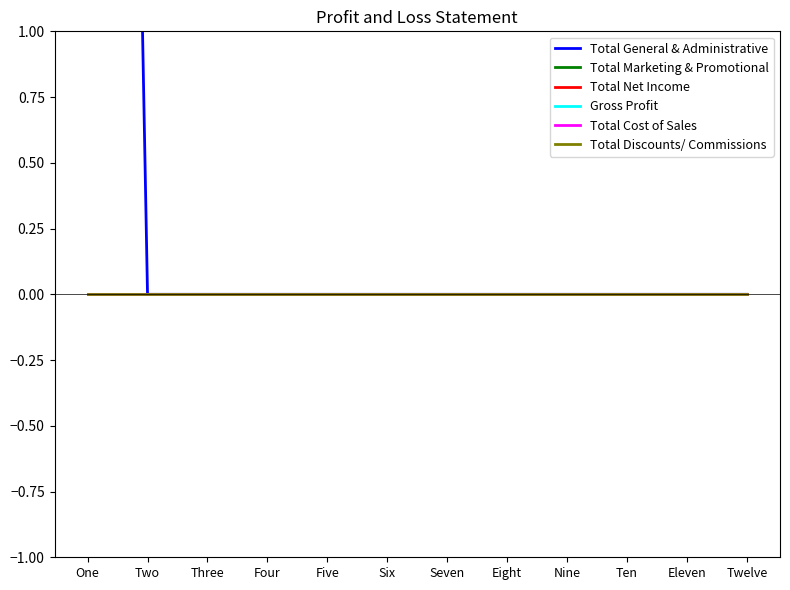

Between One and Eight, which series saw the biggest shift?

Total General & Administrative